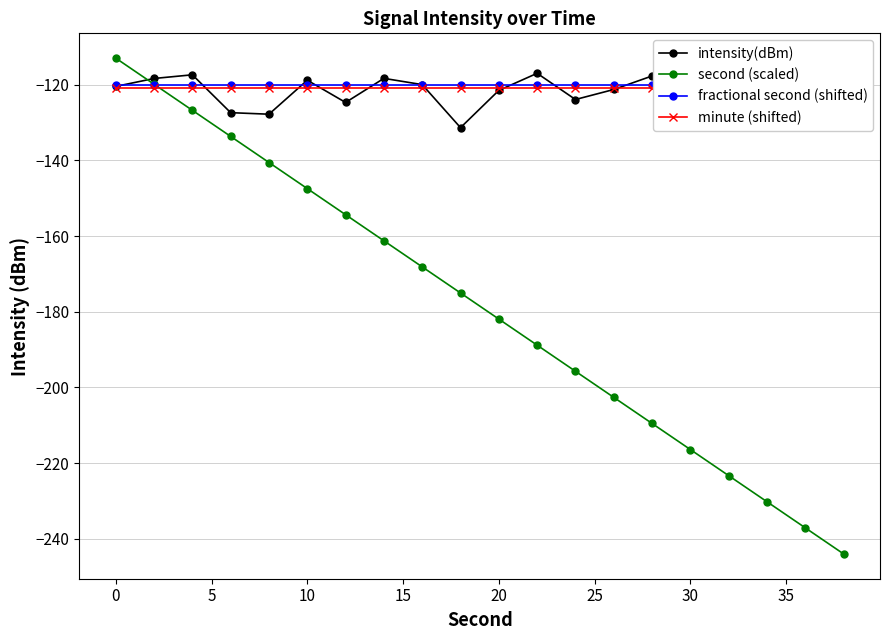

What is the average value of the intensity(dBm) series?

-122.0